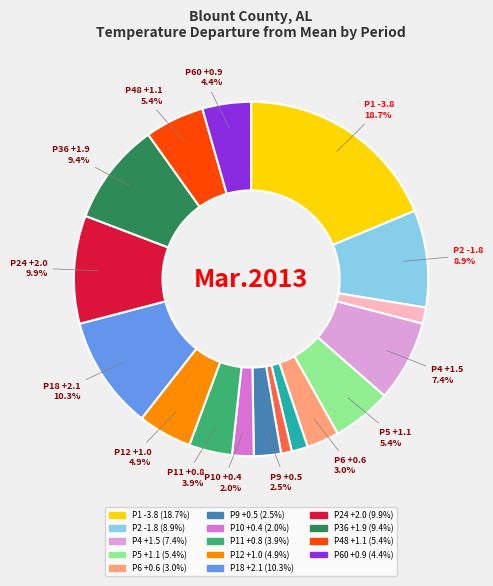

Does any single category account for the majority?

No